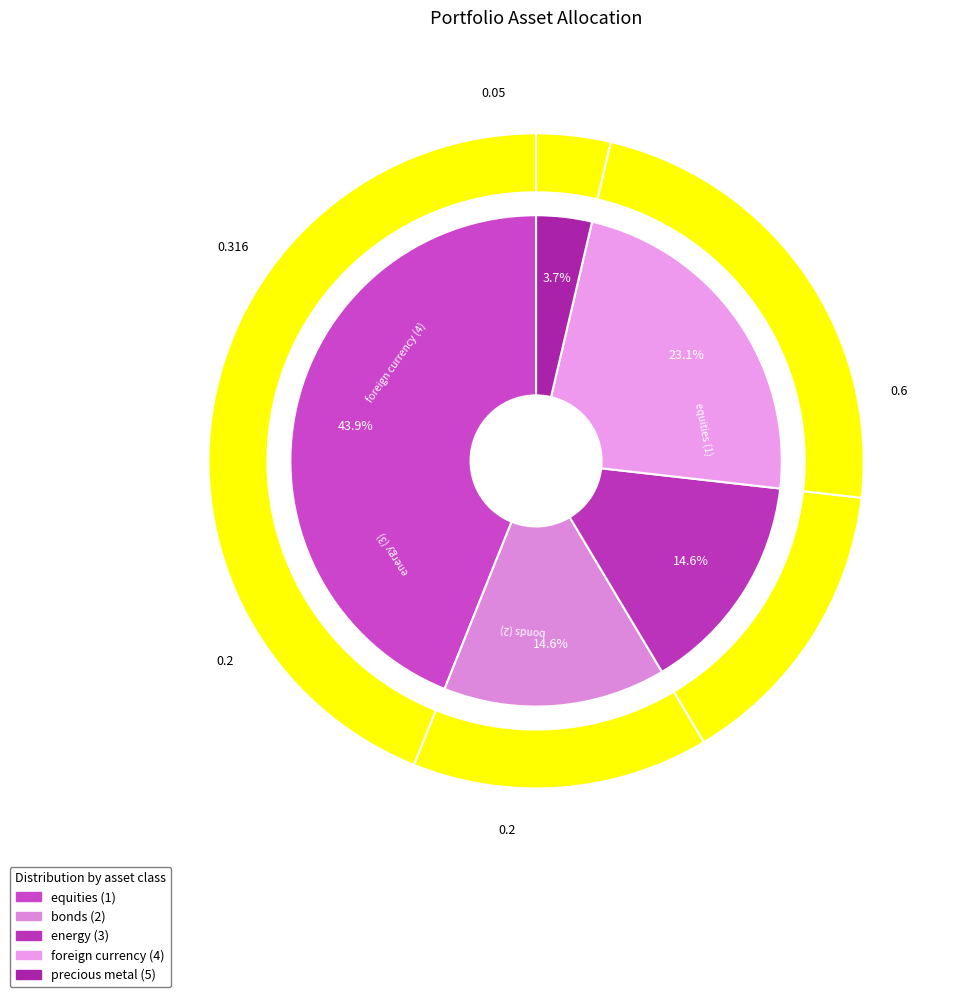

How many slices are in this pie chart?

5